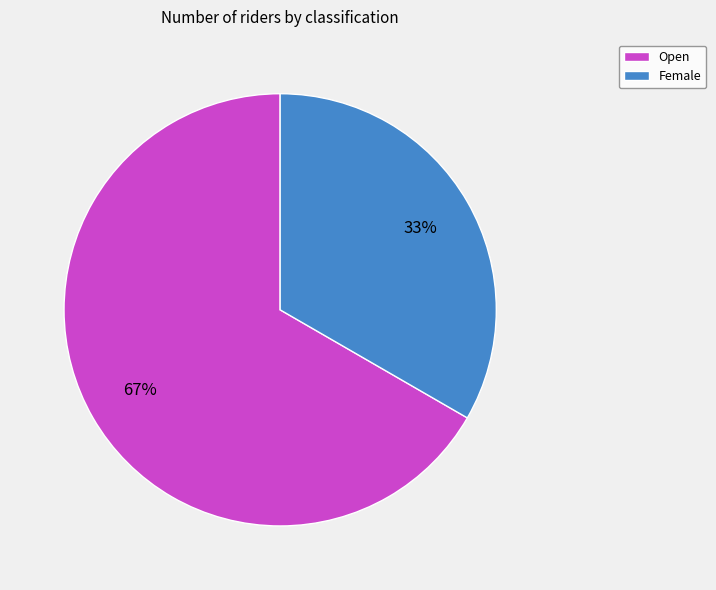

Is it true that Female is 23% of the pie?

False